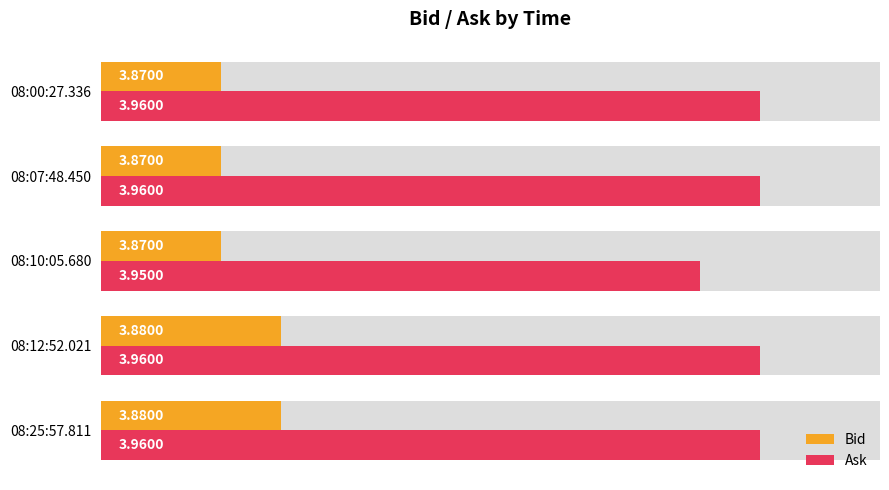

How many categories are shown in the chart?

5